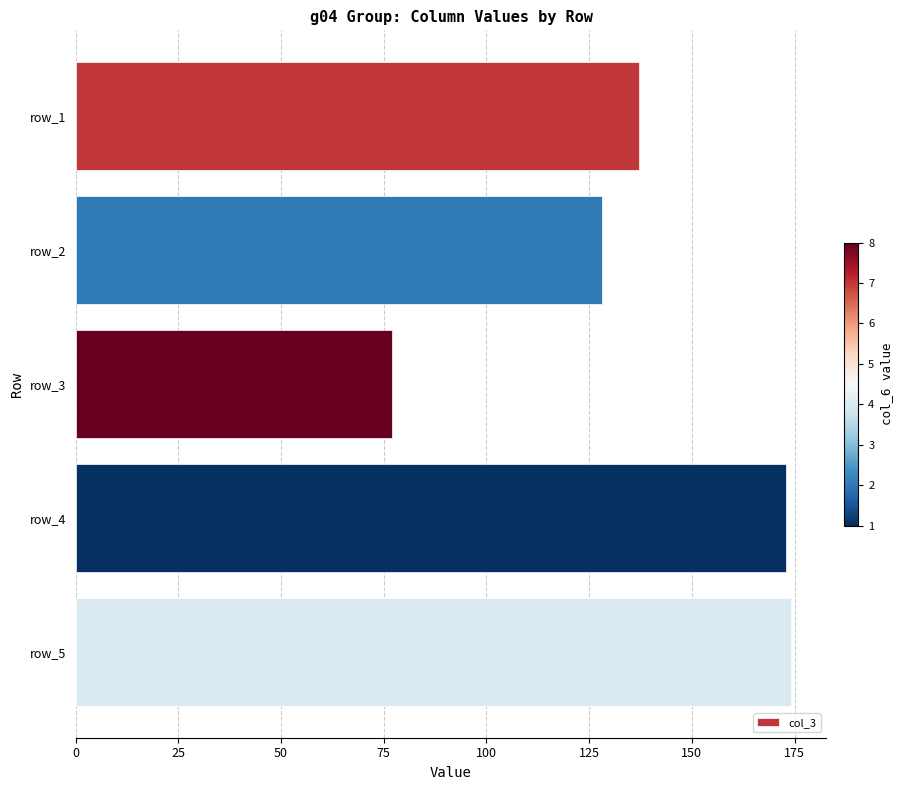

Which has a higher value, row_4 or row_1?

row_4